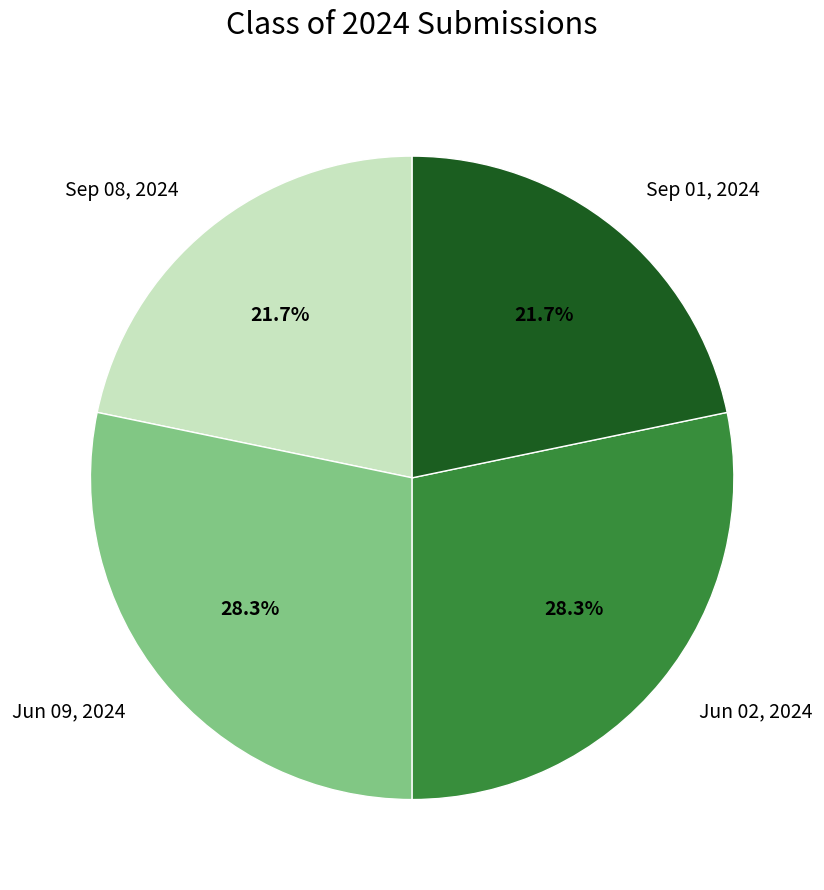

Does Jun 02, 2024 account for over 50% of the chart?

No